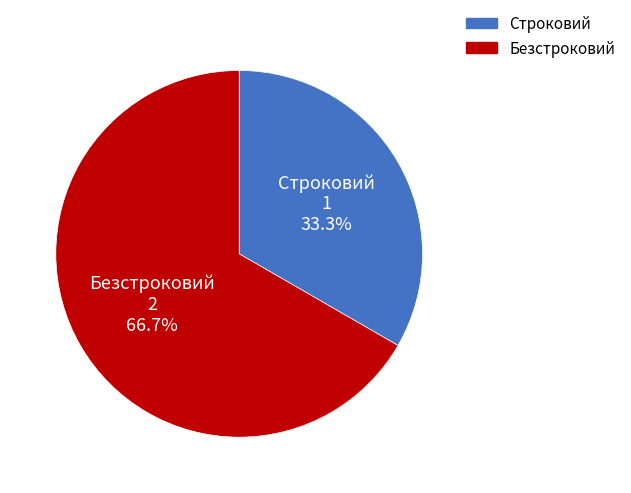

What percentage is NOT represented by Строковий?

66.7%